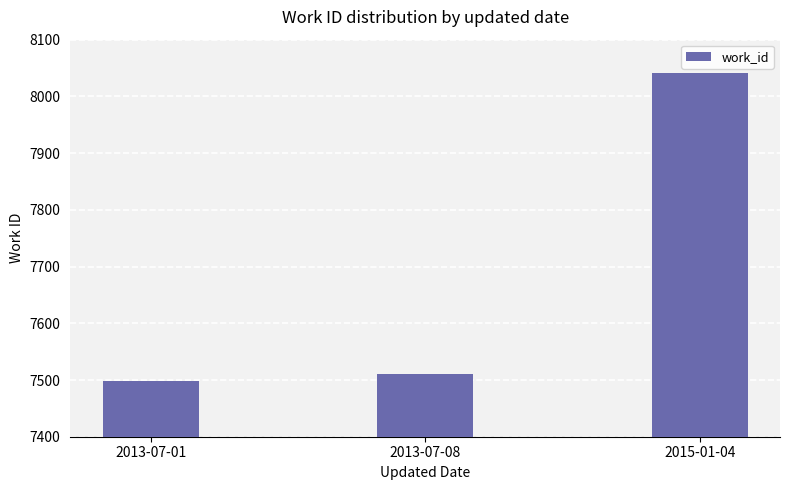

Is it true that the value at 2015-01-04 is 1634?

False